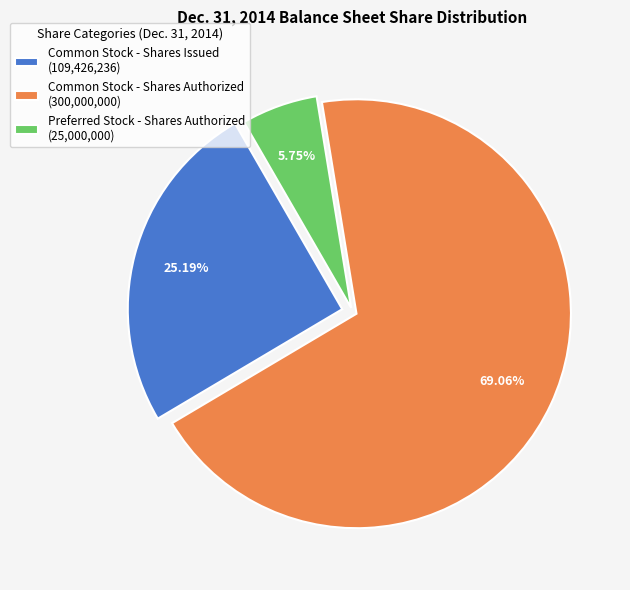

What percentage do Preferred Stock - Shares Authorized and Common Stock - Shares Issued together represent?

30.9%